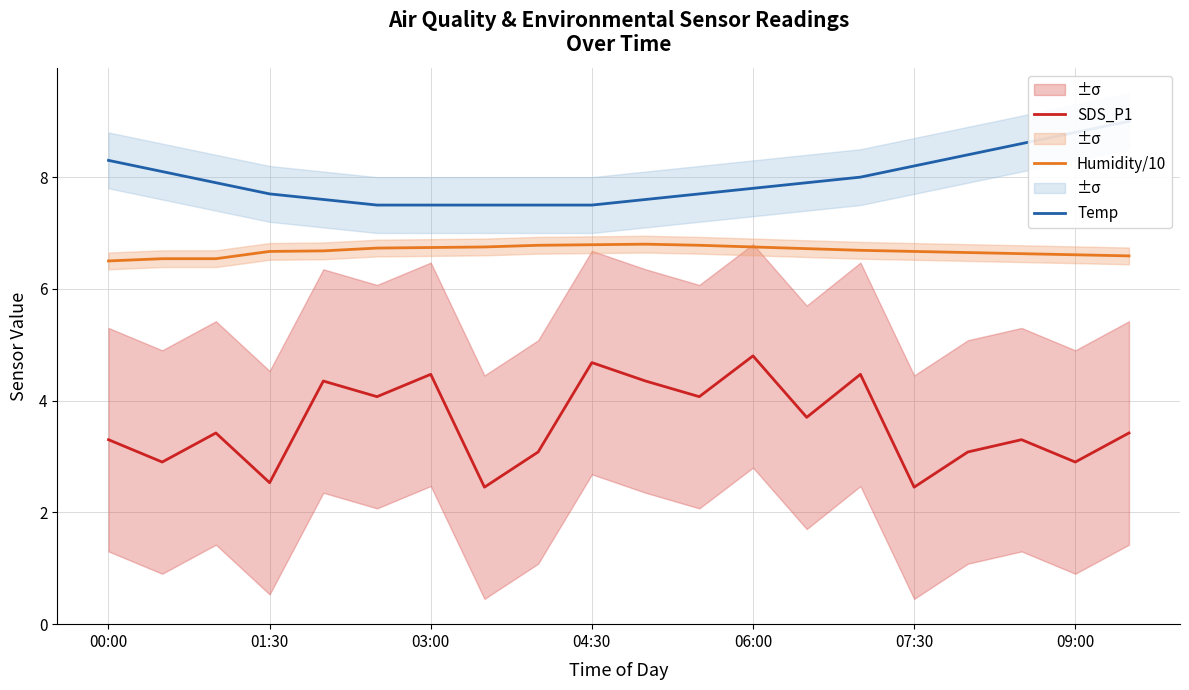

True or false: Temp and SDS_P1 intersect in this chart.

False